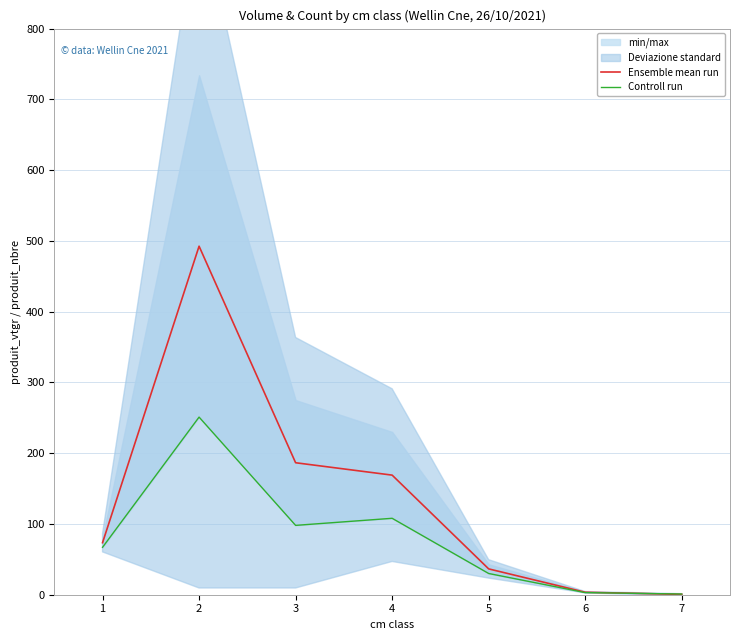

Is this an area chart (filled region under the line)?

No